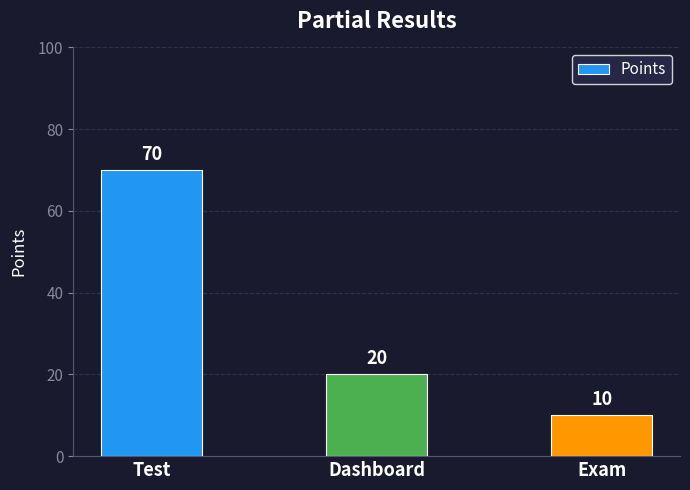

What is the ratio of the value at Exam to the value at Dashboard?

0.5